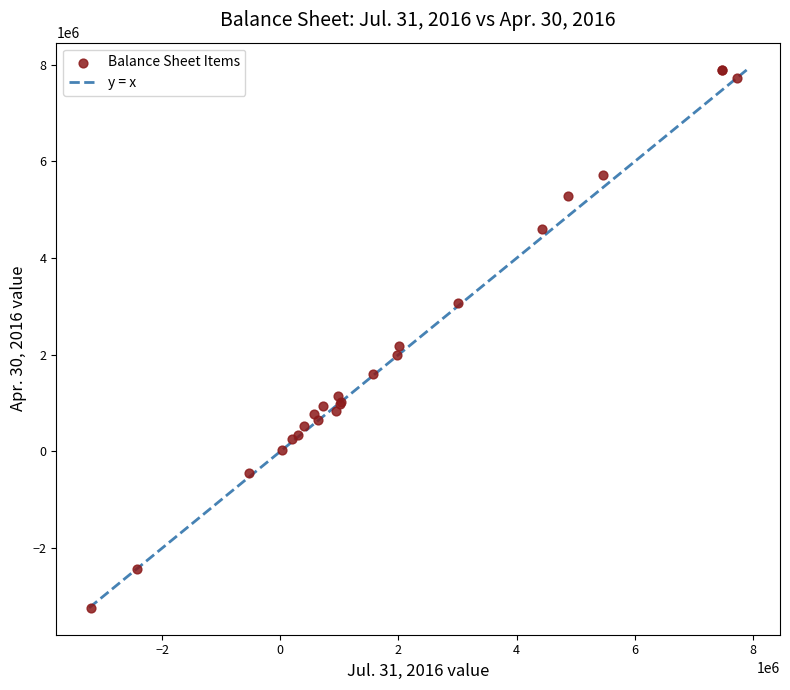

What Y value in the scatter plot is closest to 2333367?

2177418